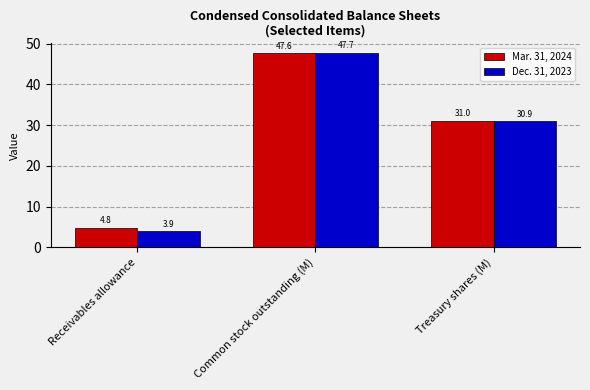

At which category is the sum across all series the highest?

Common stock outstanding (M)